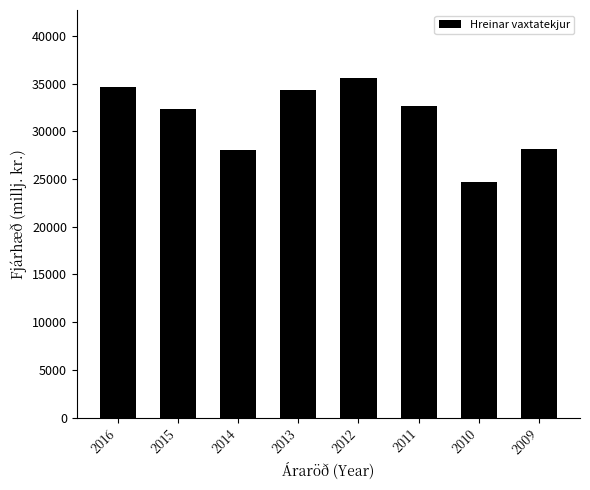

What is the greatest value displayed?

35584